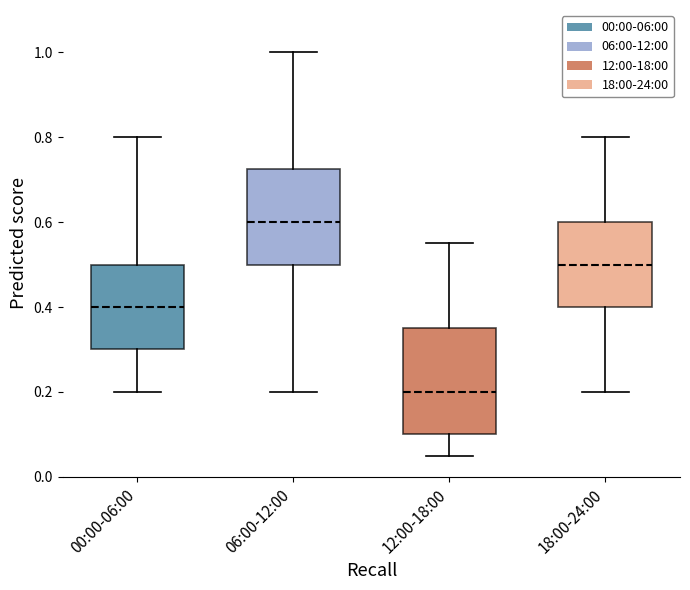

Comparing the boxes themselves (not the whiskers), which one is the tallest?

12:00-18:00